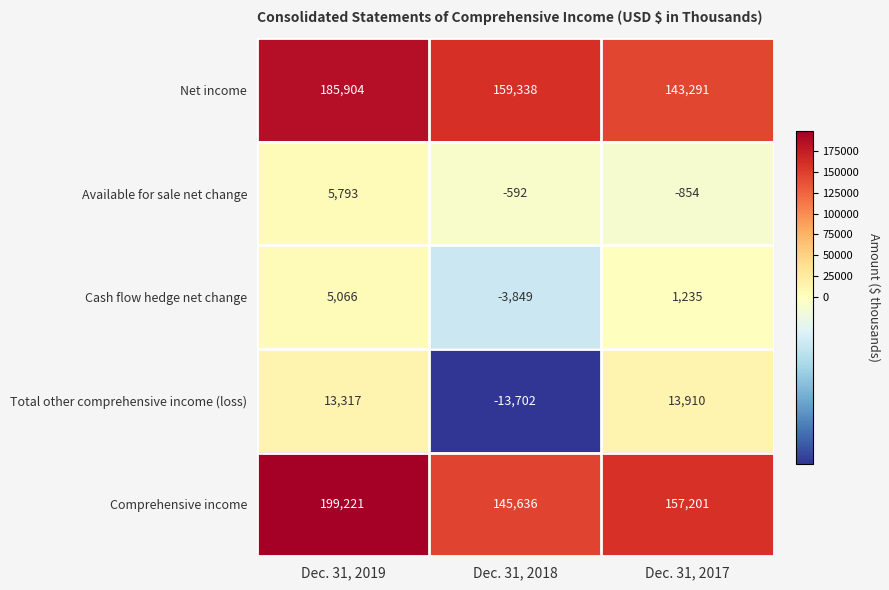

Reading left to right, extract all data points from this chart.

Net income: Dec. 31, 2019=185904	Dec. 31, 2018=159338	Dec. 31, 2017=143291
Available for sale net change: Dec. 31, 2019=5793	Dec. 31, 2018=-592	Dec. 31, 2017=-854
Cash flow hedge net change: Dec. 31, 2019=5066	Dec. 31, 2018=-3849	Dec. 31, 2017=1235
Total other comprehensive income (loss): Dec. 31, 2019=13317	Dec. 31, 2018=-13702	Dec. 31, 2017=13910
Comprehensive income: Dec. 31, 2019=199221	Dec. 31, 2018=145636	Dec. 31, 2017=157201